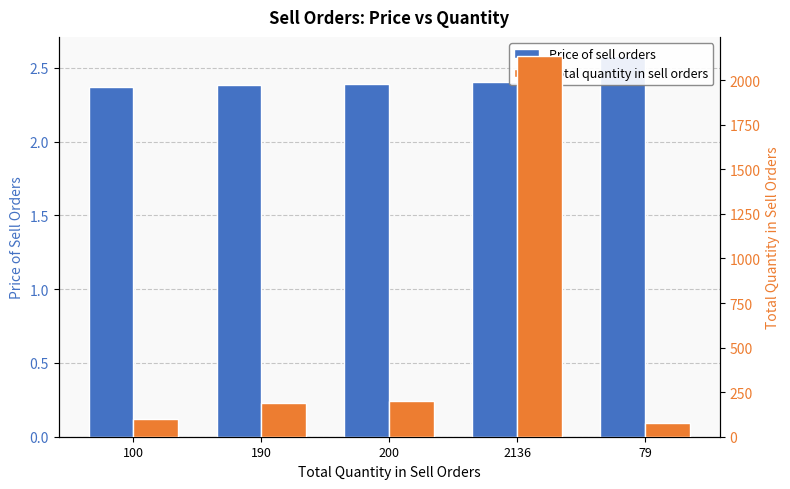

Reading left to right, transcribe all the data shown in this chart.

Price of sell orders: 2.4	2.4	2.4	2.4	2.6
Total quantity in sell orders: 100.0	190.0	200.0	2136.0	79.0